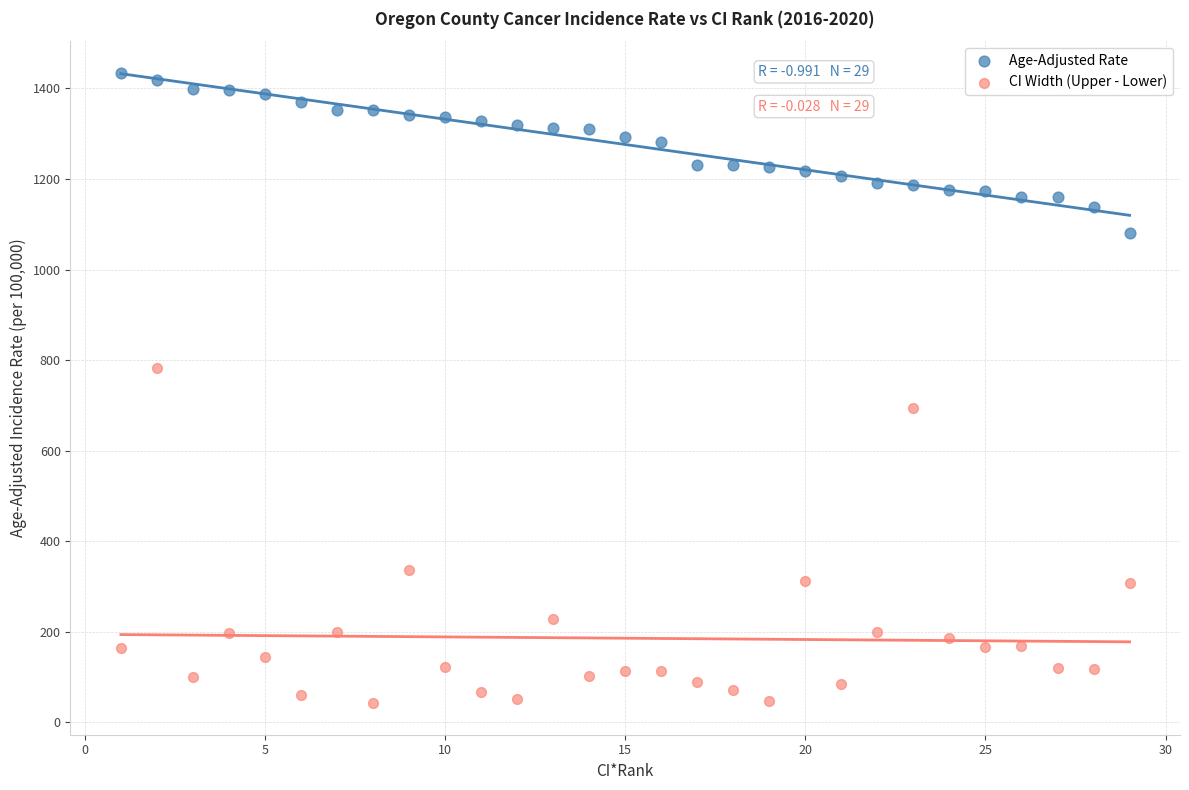

Which series reaches the maximum Y coordinate?

Age-Adjusted Rate